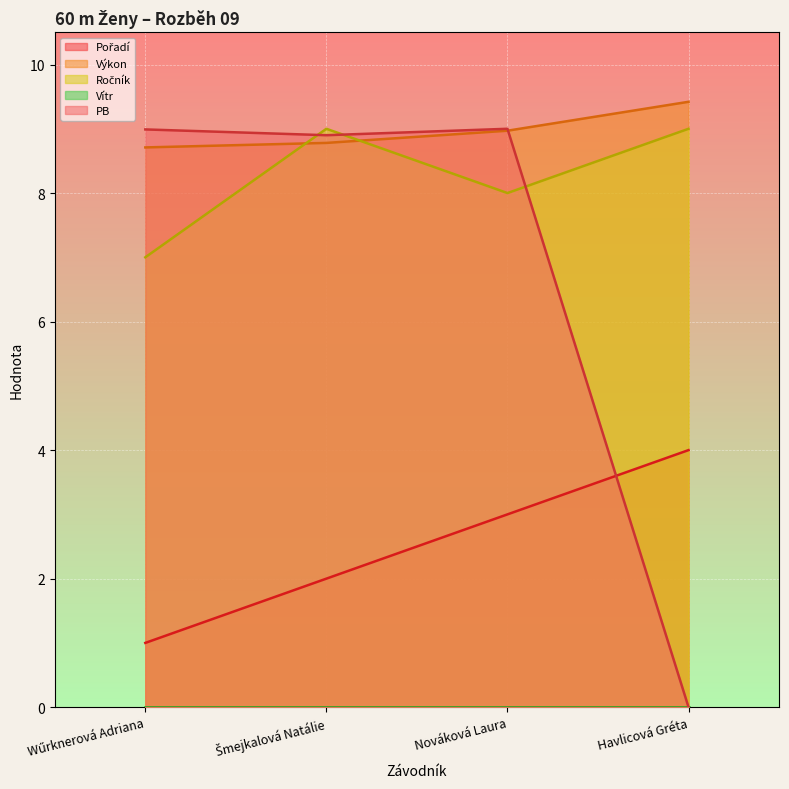

Which series has the largest range (max minus min)?

PB